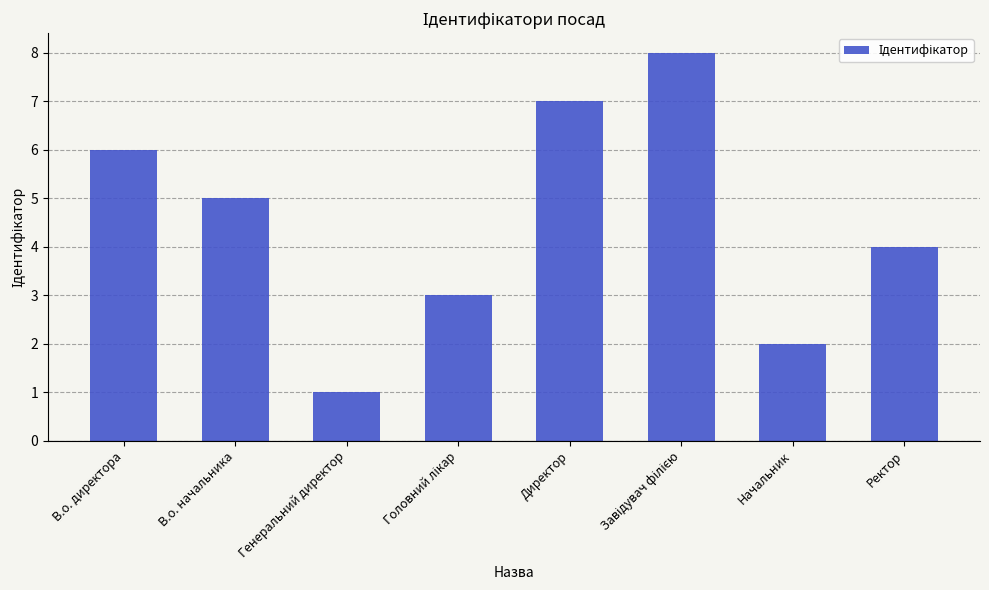

Is it true that the value at Директор is 7?

True